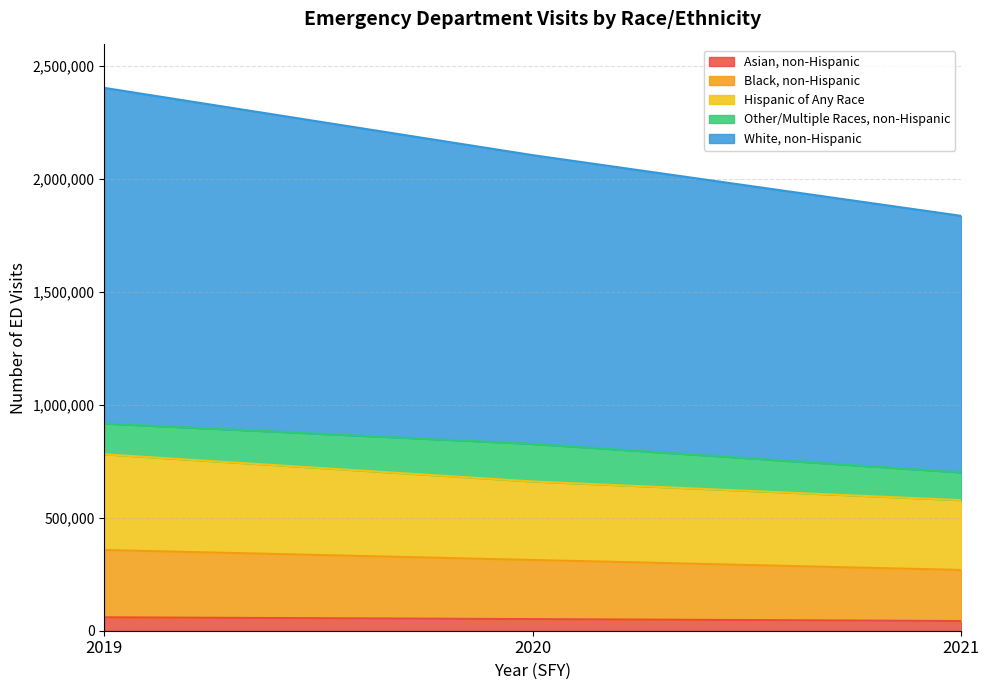

Which series has the widest spread of values?

White, non-Hispanic